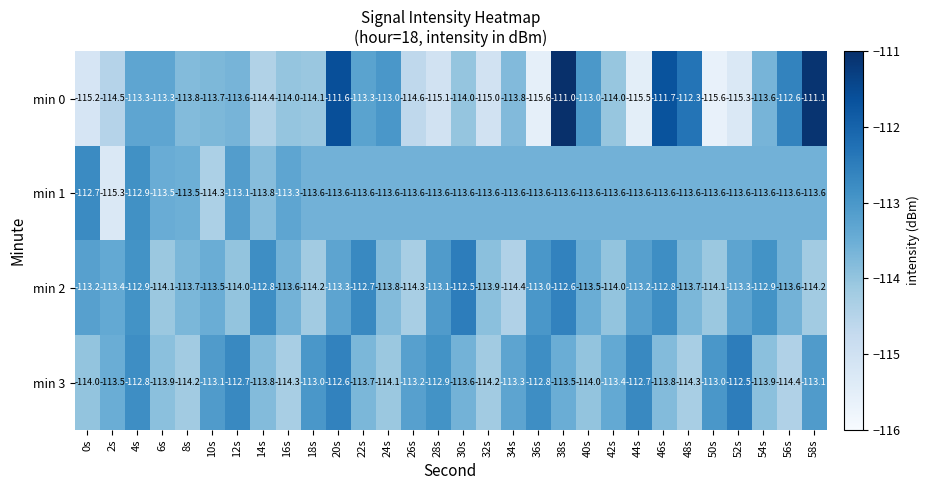

Which category has the highest value in the min 2 series?

30s